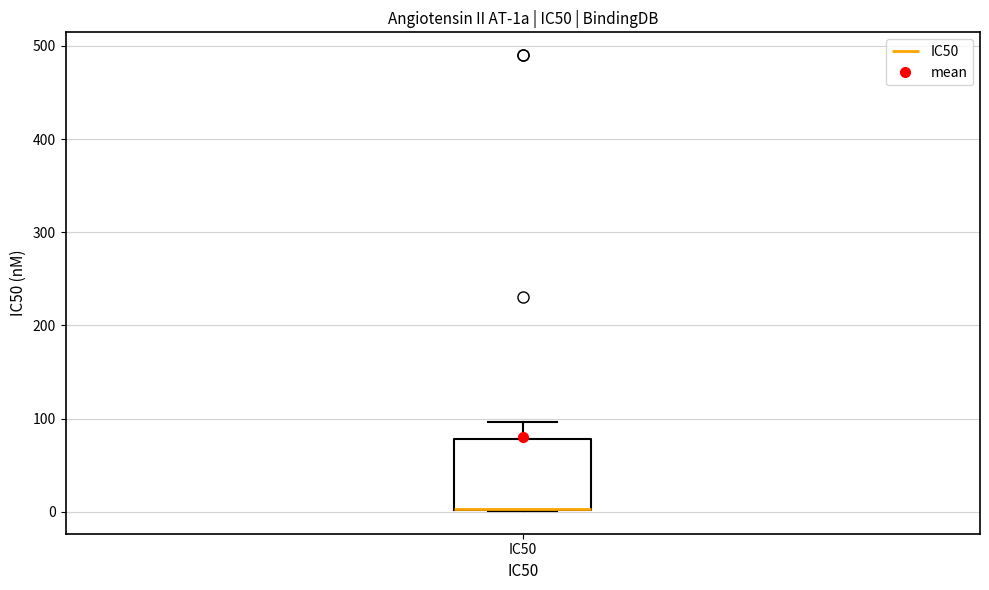

Transcribe this box plot: give where the median line is, the range the box spans, and where the two whiskers end, as read against the y-axis. The values are not printed on the chart, so give them approximately, as read against the axis.

median 0 (drawn on the box's lower edge), box 0 to 80, whiskers 0 to 100